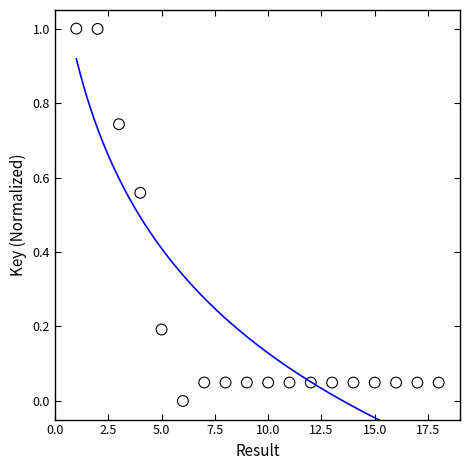

What is the range of X values (max minus min)?

17.0